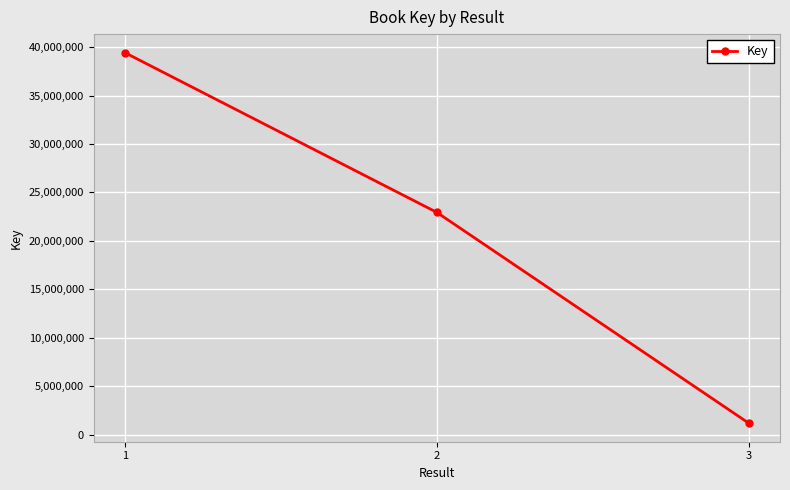

Rank the categories by value from lowest to highest.

3, 2, 1